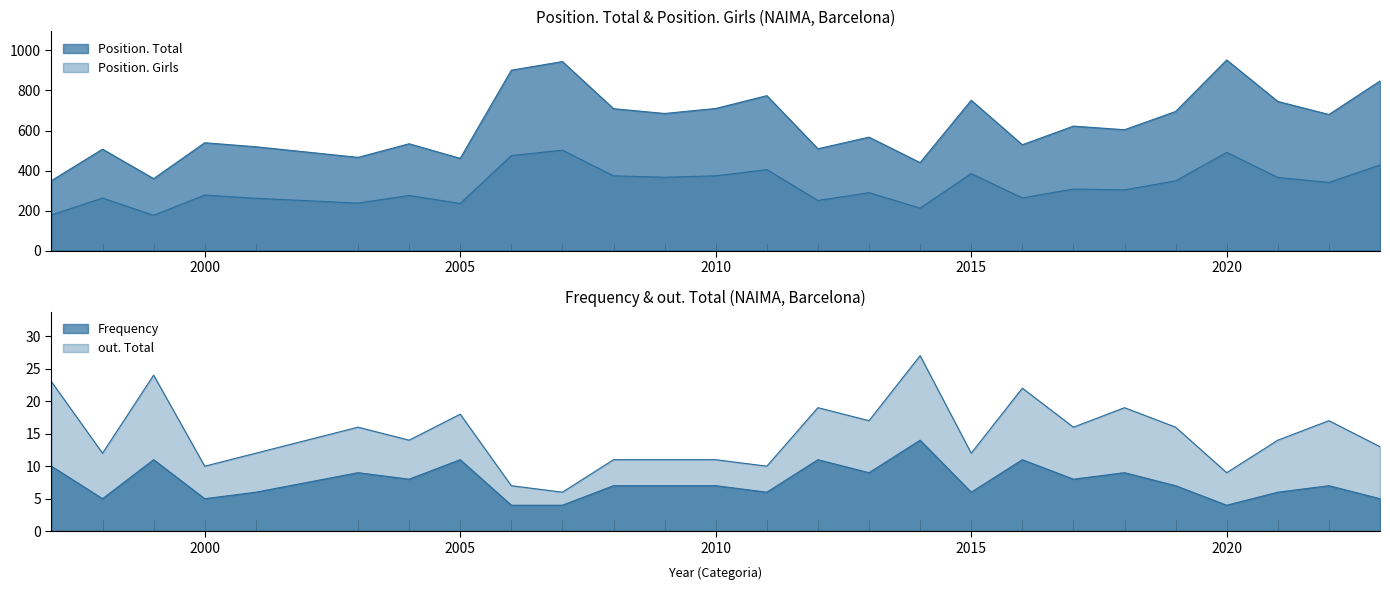

At which category is the sum across all series the highest?

2007